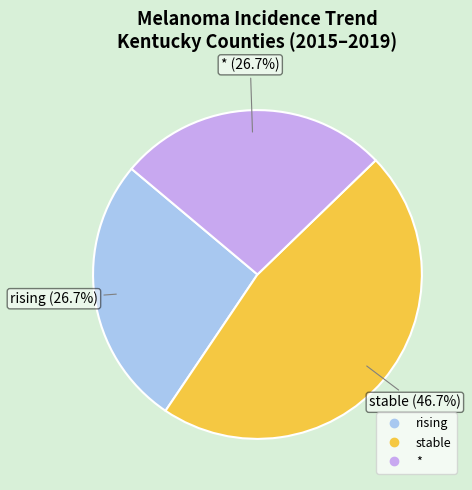

To the nearest percent, what is the difference between the largest and smallest slice percentages?

20%